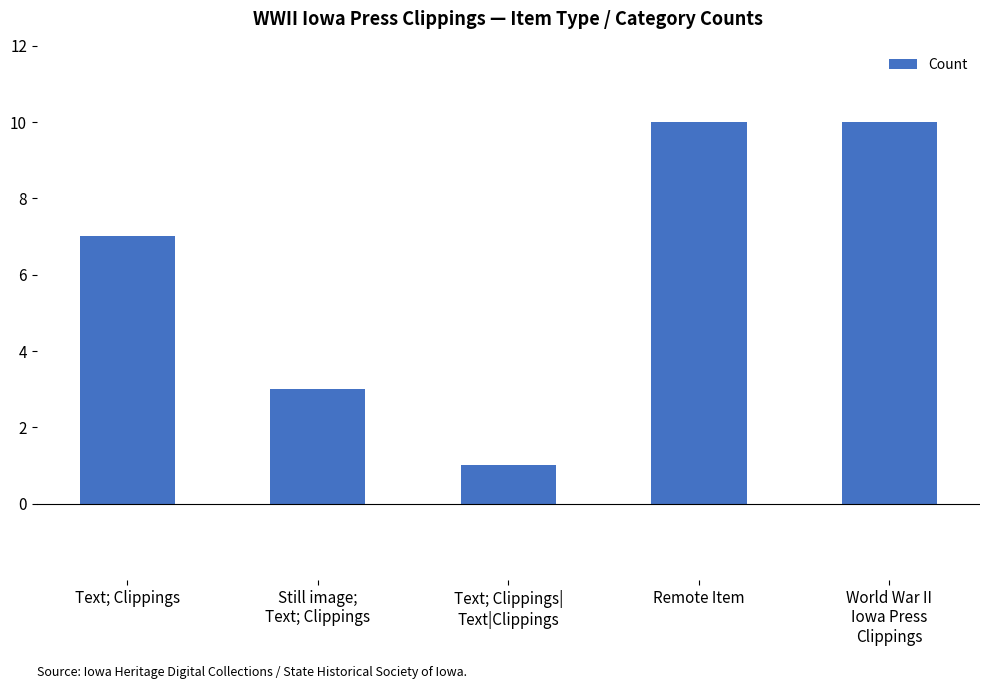

What is the label of the 5th bar from the left?

World War II
Iowa Press
Clippings